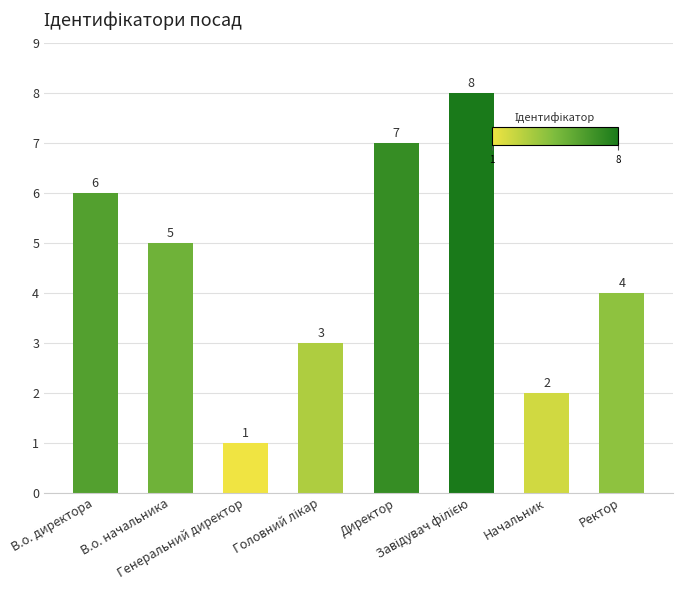

What is the greatest value displayed?

8